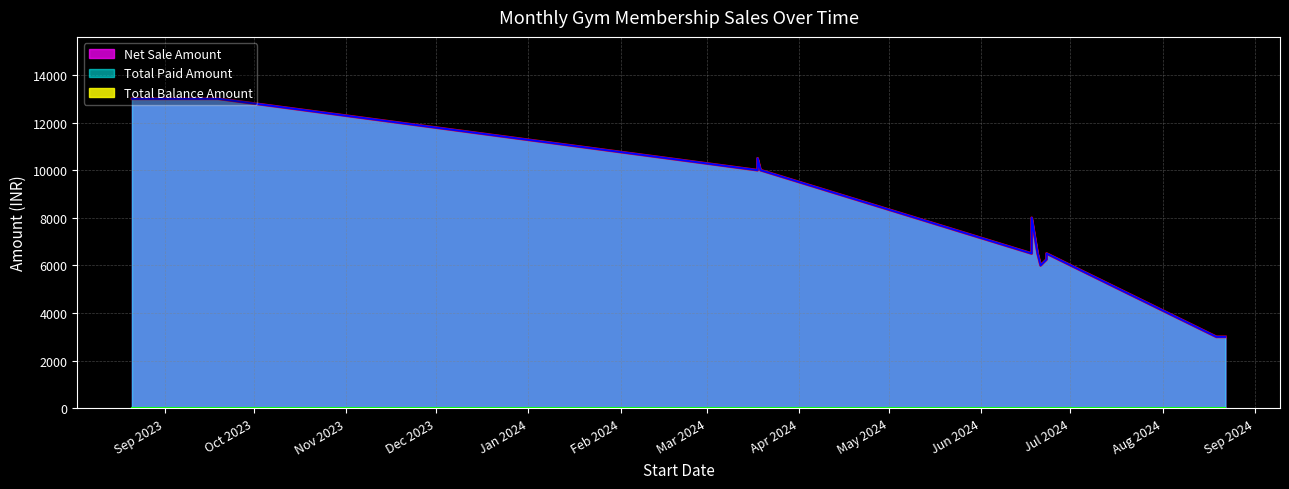

True or false: Net Sale Amount and Total Paid Amount intersect in this chart.

False